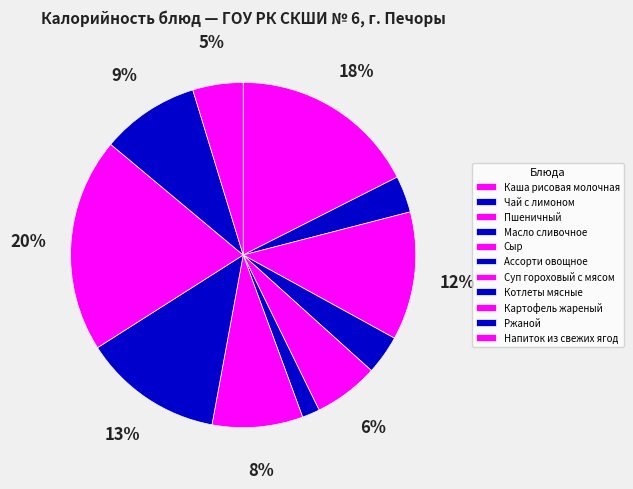

Which has a higher value, Каша рисовая молочная or Масло сливочное?

Каша рисовая молочная